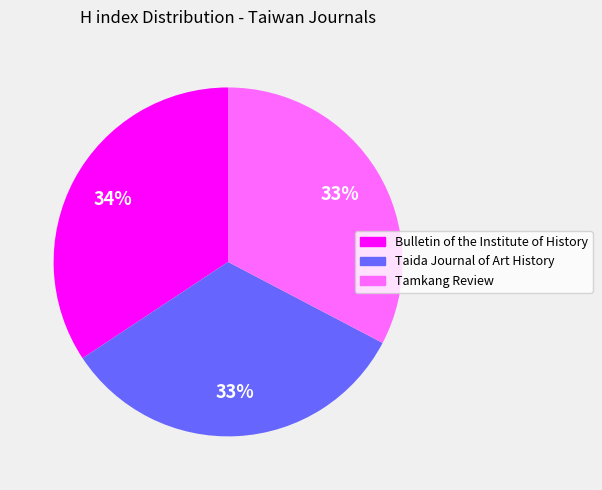

Which has a higher value, Taida Journal of Art History or Bulletin of the Institute of History?

Bulletin of the Institute of History